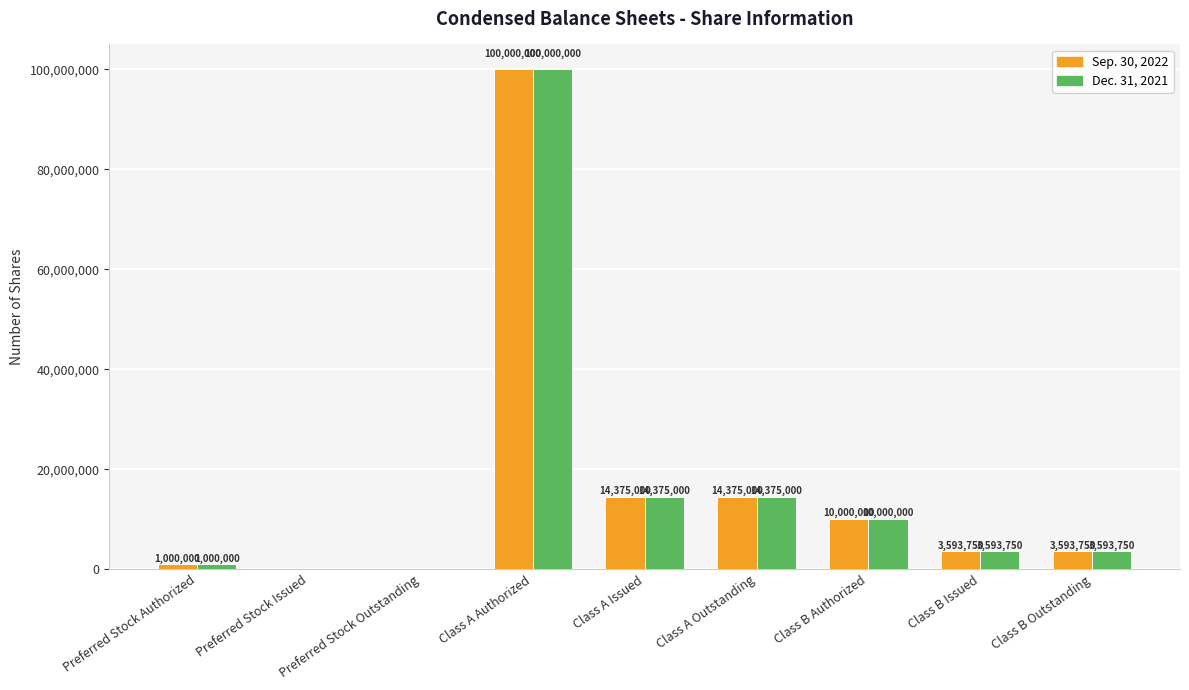

What is the sum of the Dec. 31, 2021 values at Class B Issued and Class A Issued?

17968750